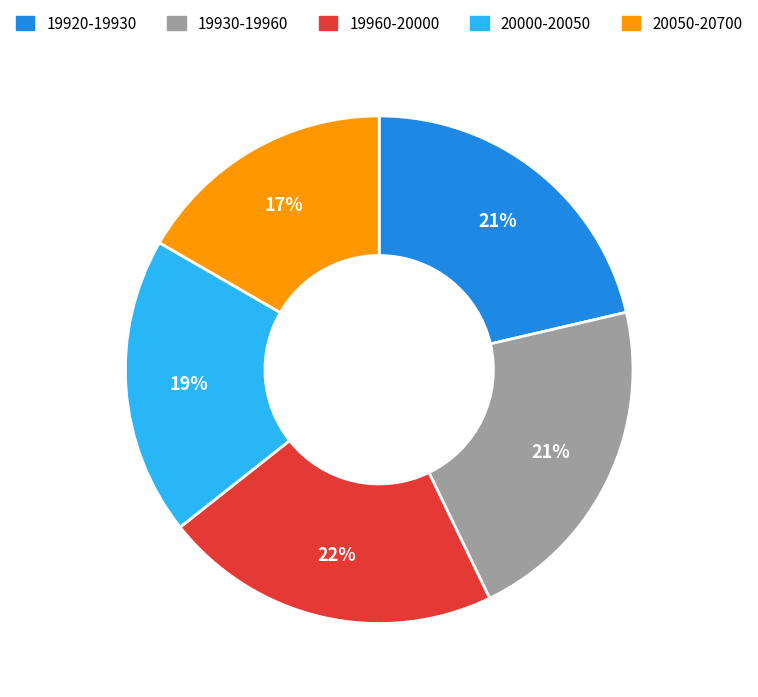

Count the number of slices in the pie.

5